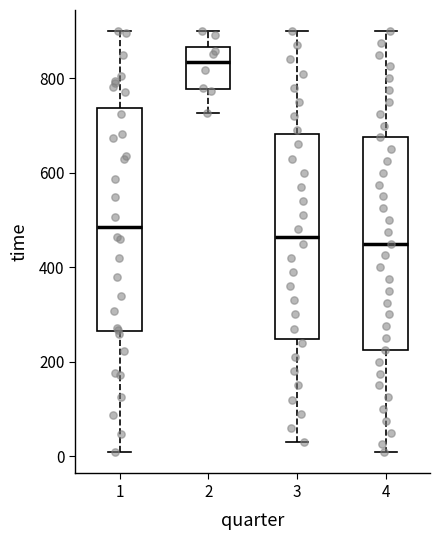

Where does the median line of the box at x = 2 sit on the y-axis? The values are not printed on the chart, so give them approximately, as read against the axis.

840